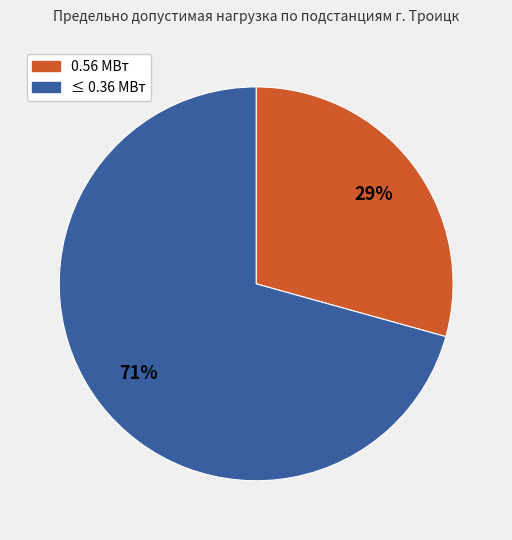

To the nearest percent, what is the average slice percentage?

50%